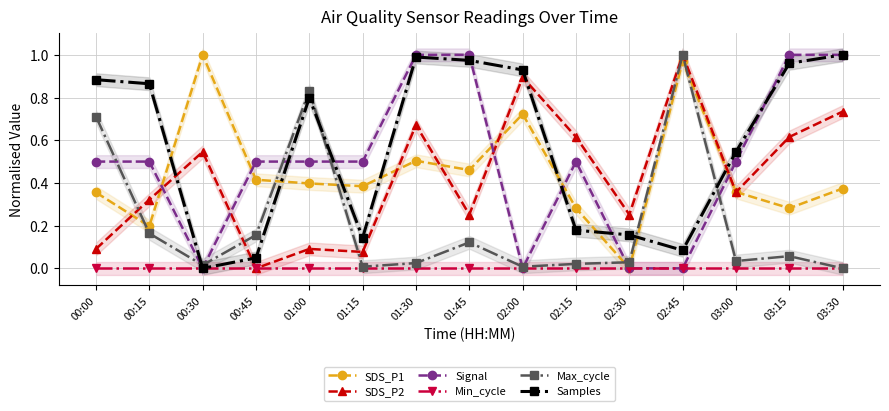

At which category does Max_cycle reach its first local peak?

01:00